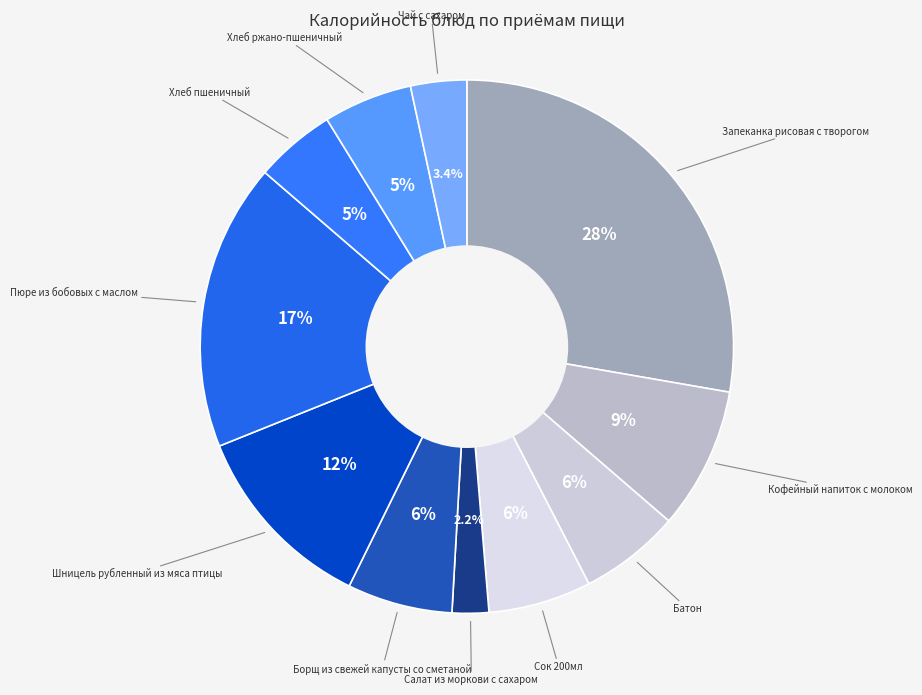

Does any single category account for the majority?

No